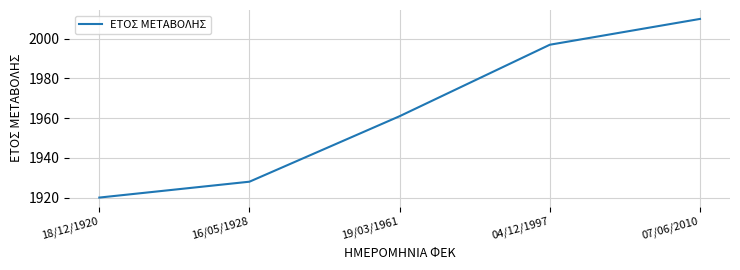

Between 07/06/2010 and 16/05/1928, which is larger?

07/06/2010